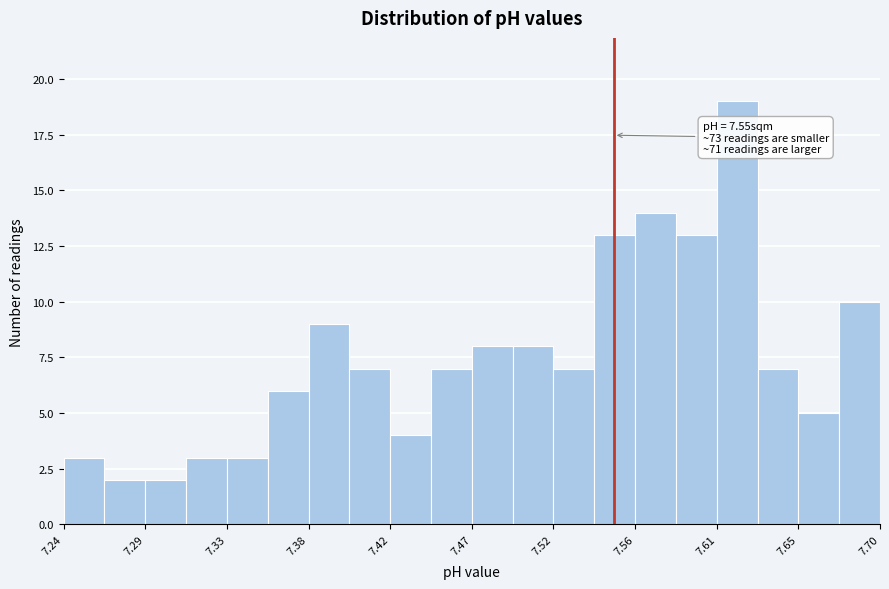

Which range on the x-axis has the tallest bar?

7.608 to 7.631